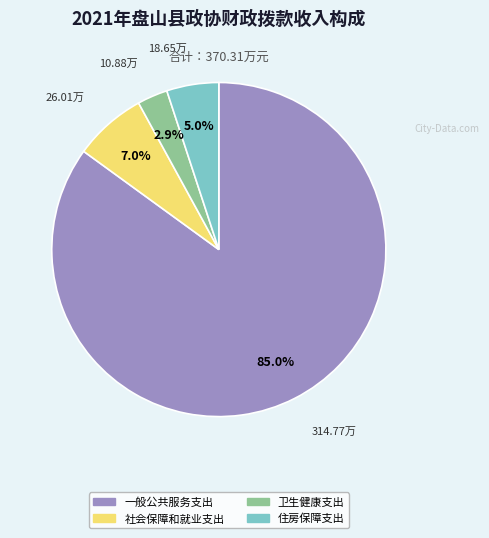

Which slice is the smallest?

卫生健康支出